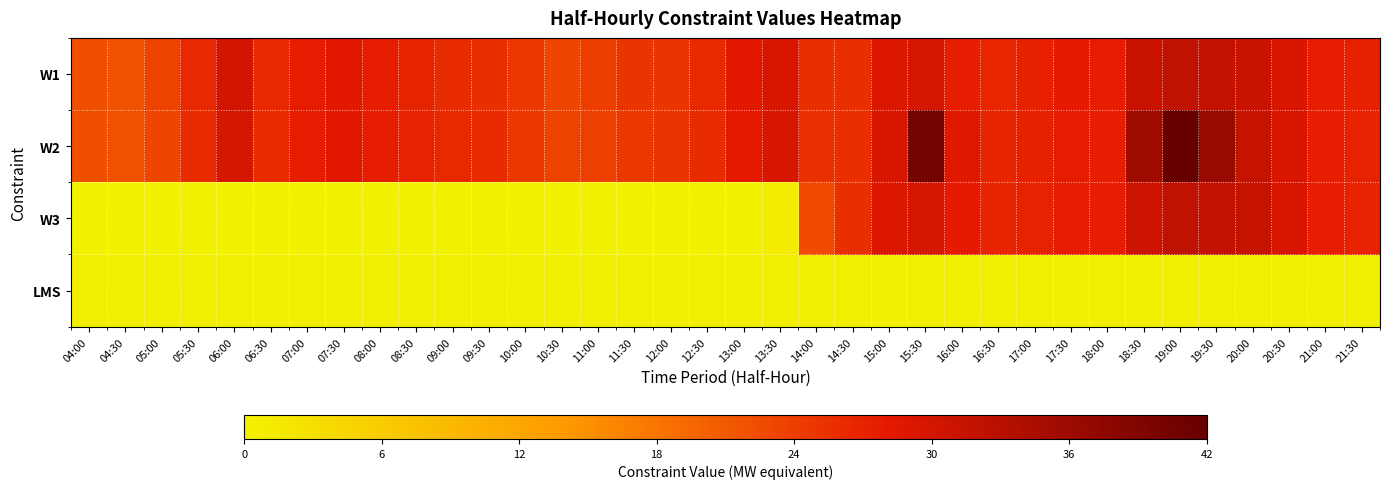

Which series has the largest total across all categories?

W2